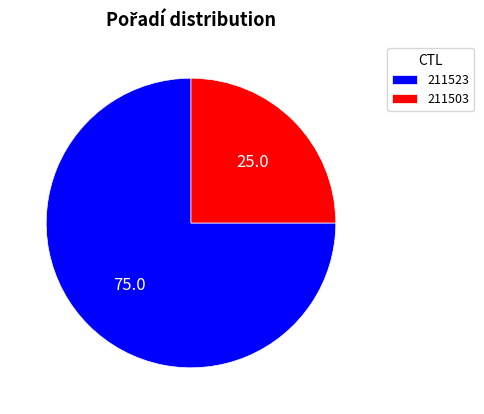

Rank the categories by value from highest to lowest.

211523, 211503